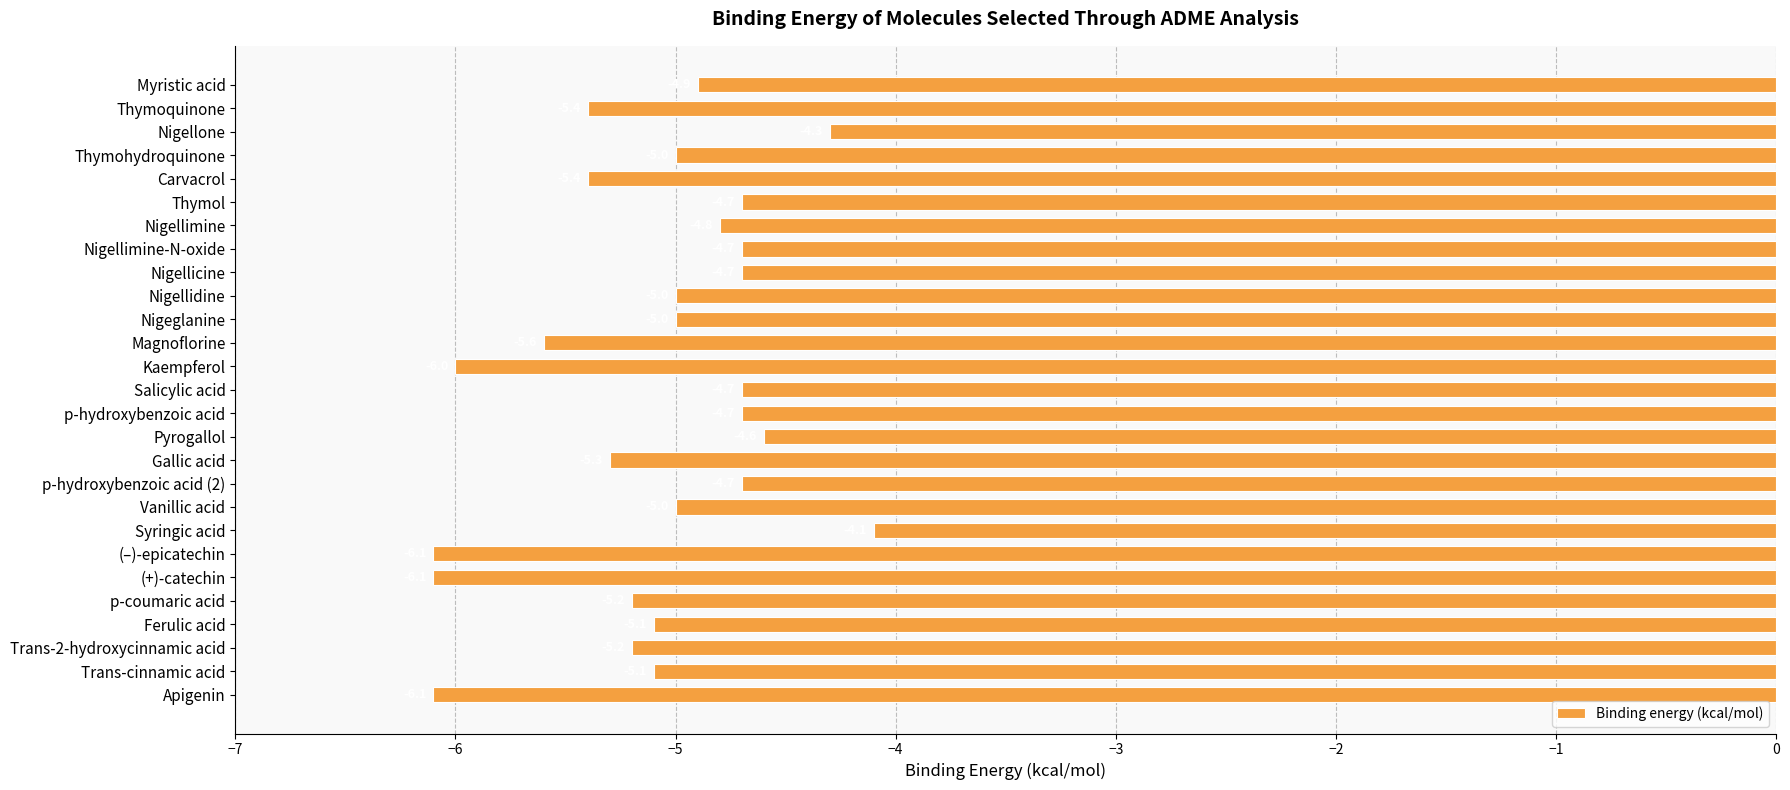

What is the approximate value at p-hydroxybenzoic acid?

-4.7